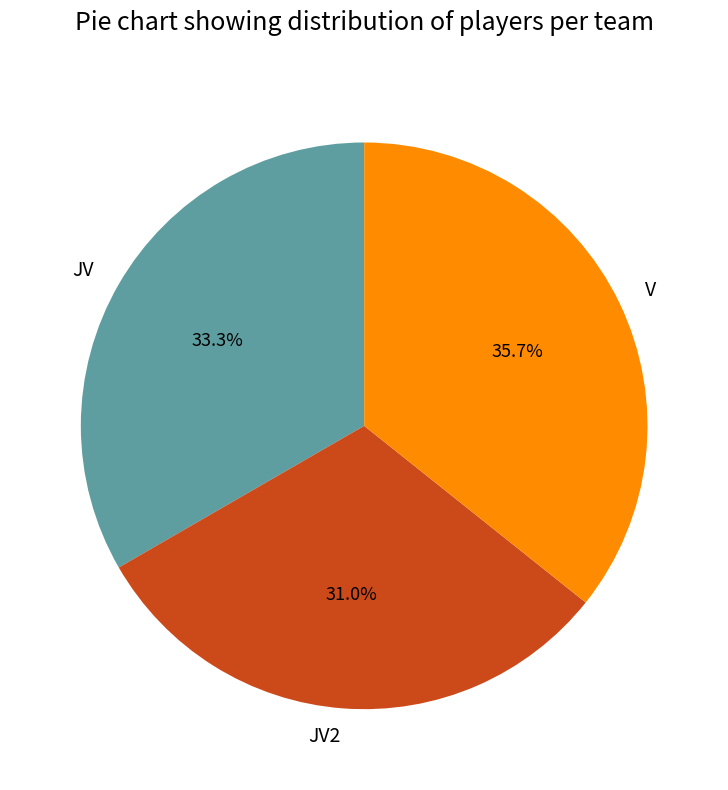

Does JV2 represent more than half of the total?

No